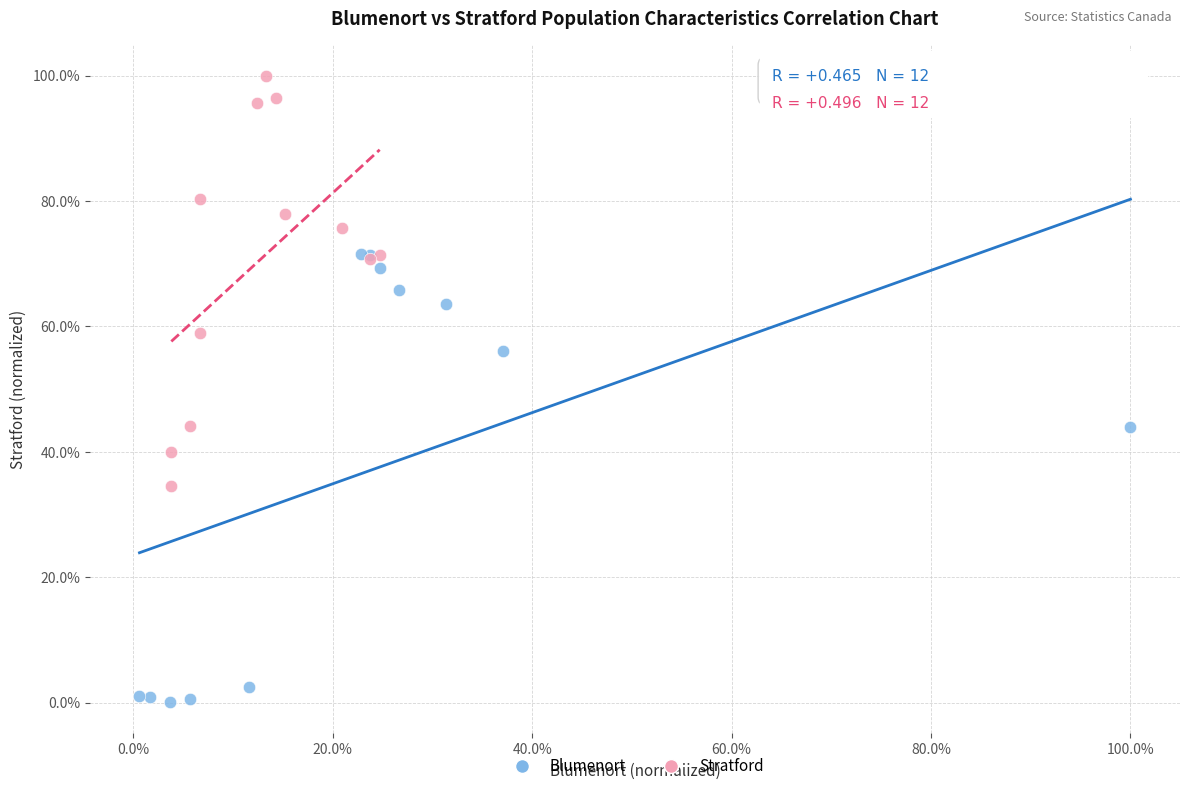

Which series has the widest spread of Y values?

Blumenort